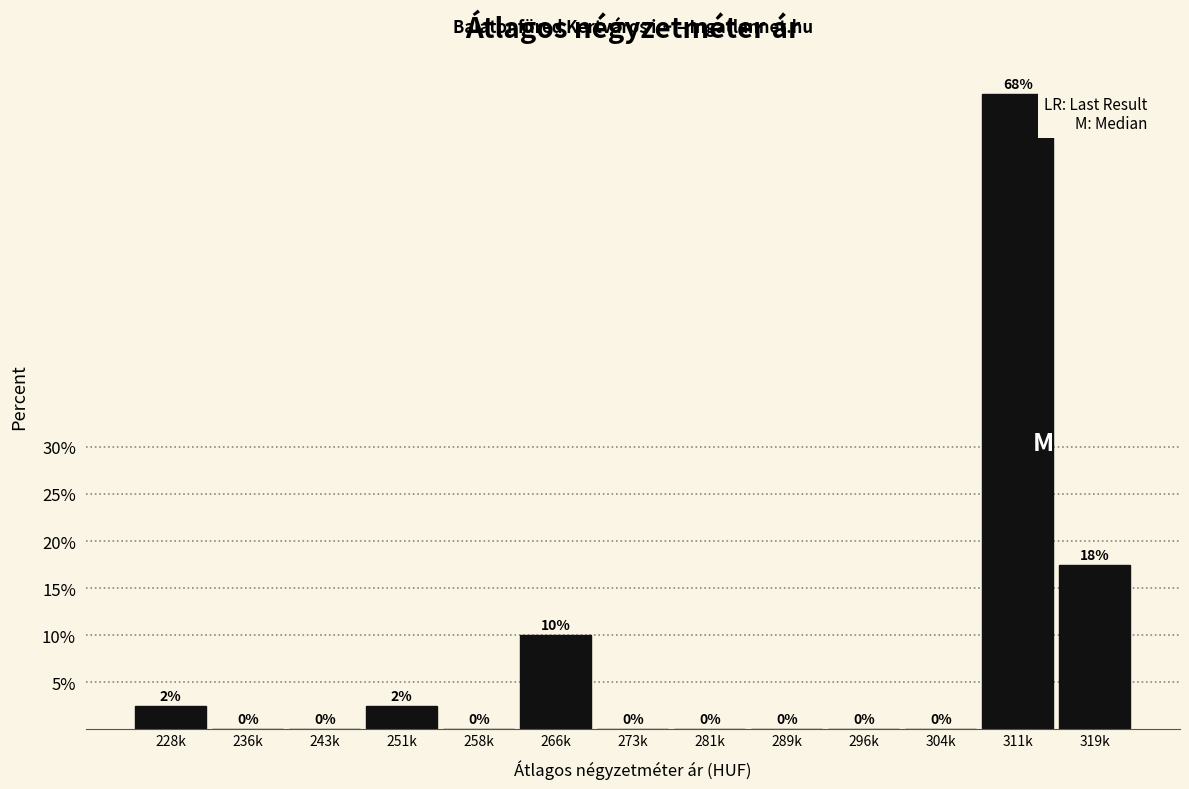

Where is the data nearest to the value 33?

319k